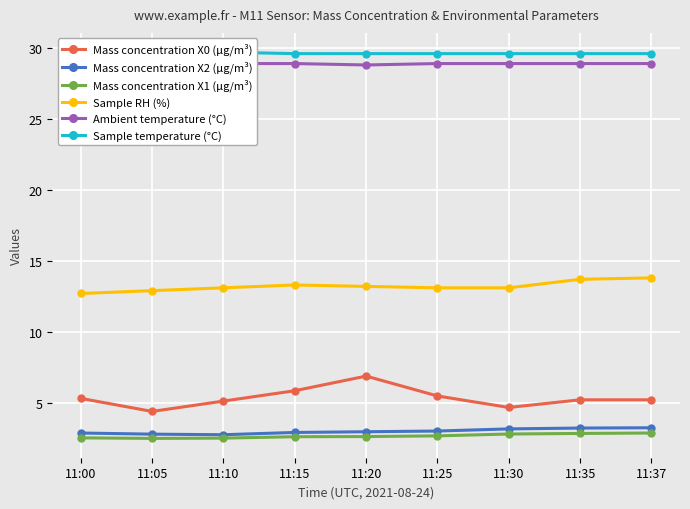

Which category has the highest value across all series?

11:00